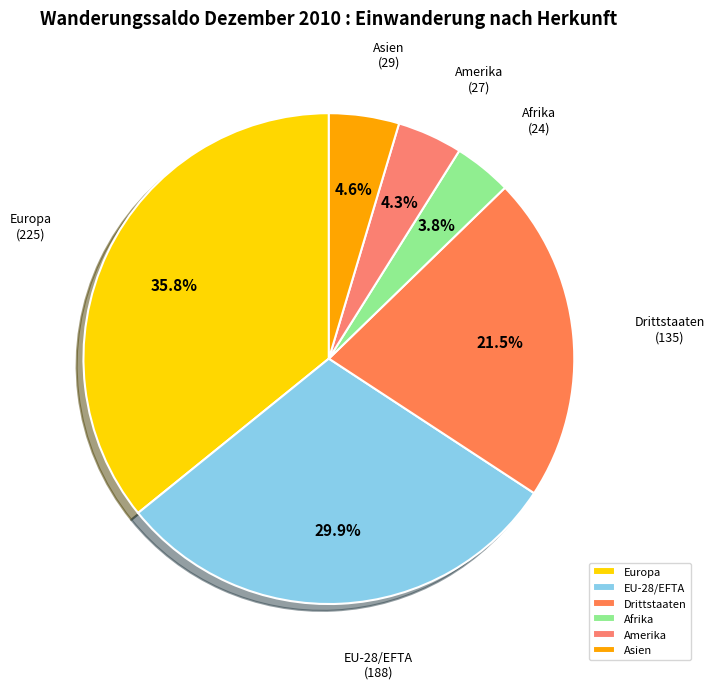

Which category has the biggest portion of the pie?

Europa